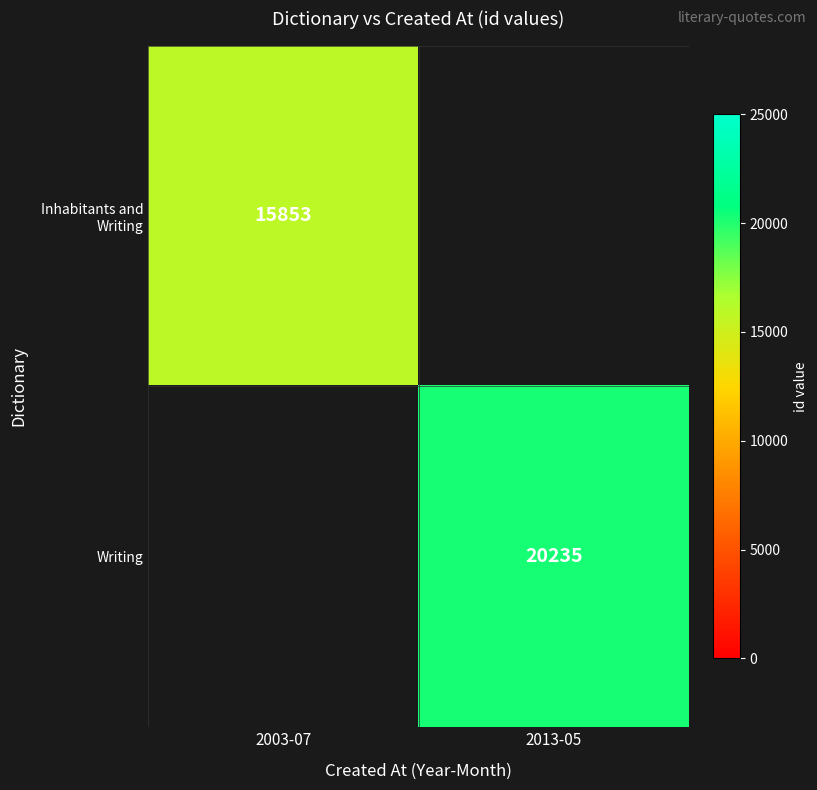

Is it true that Writing equals 20235 at 2013-05?

True